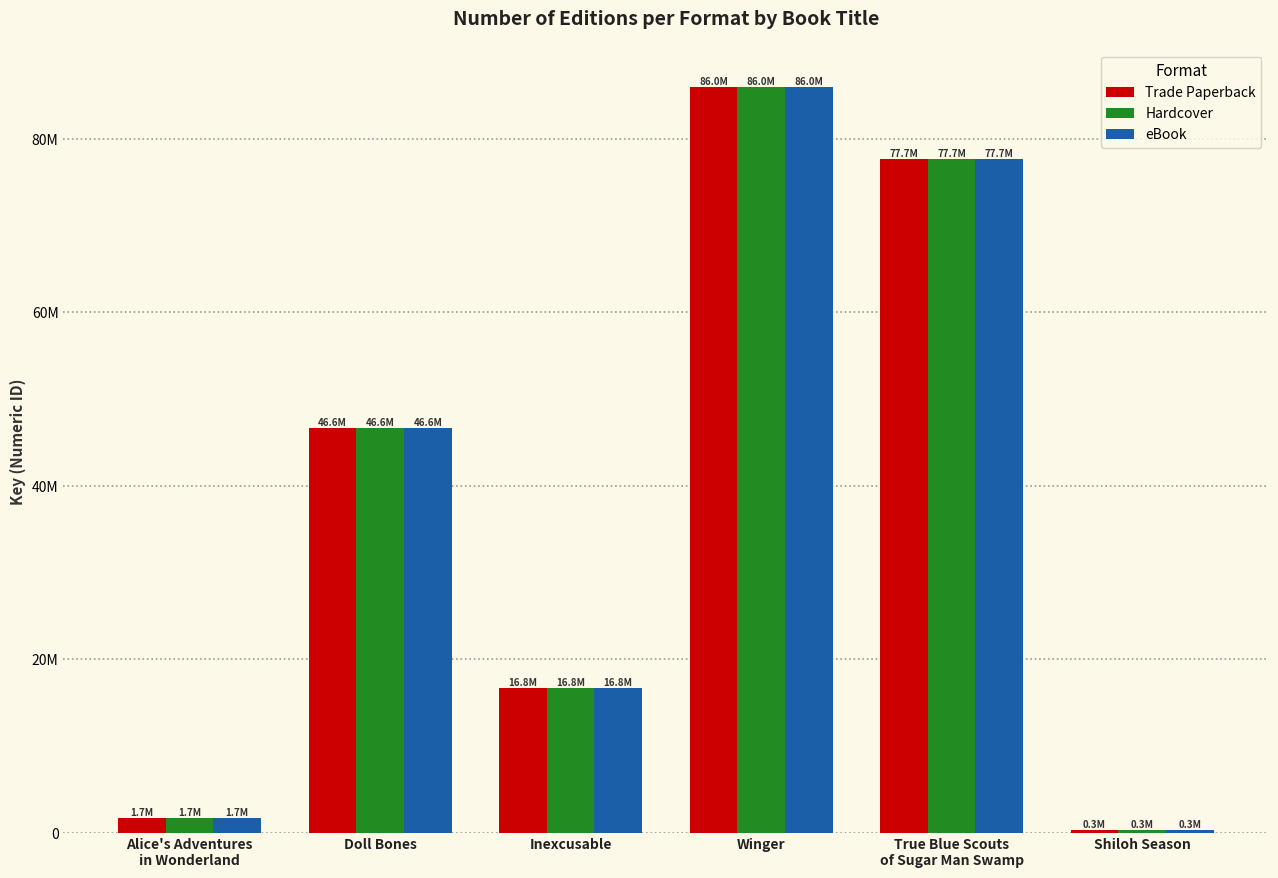

What is the label of the 1st bar from the left?

Alice's Adventures
in Wonderland